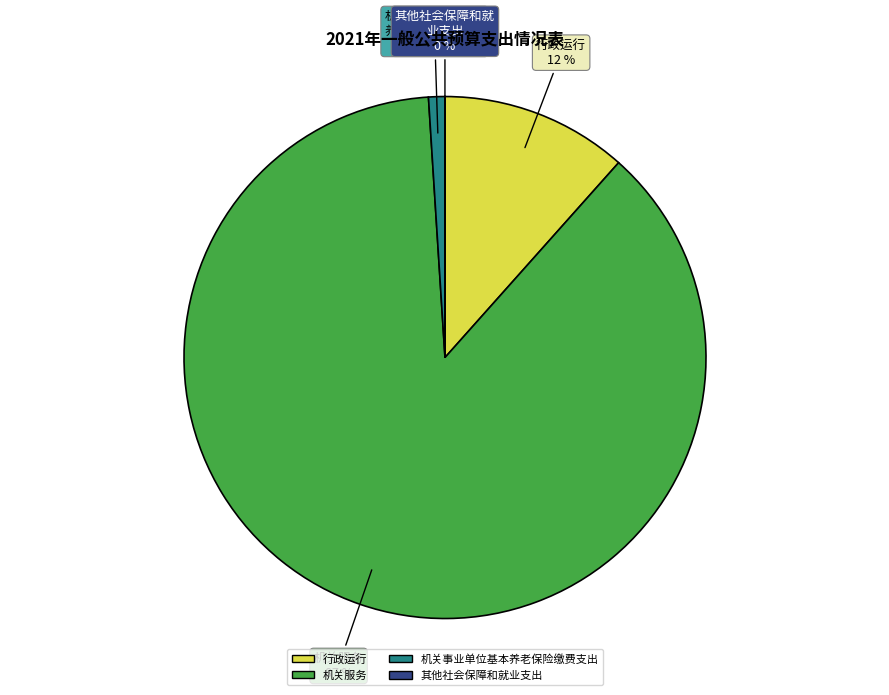

Is it true that 机关服务 is 87% of the pie?

True